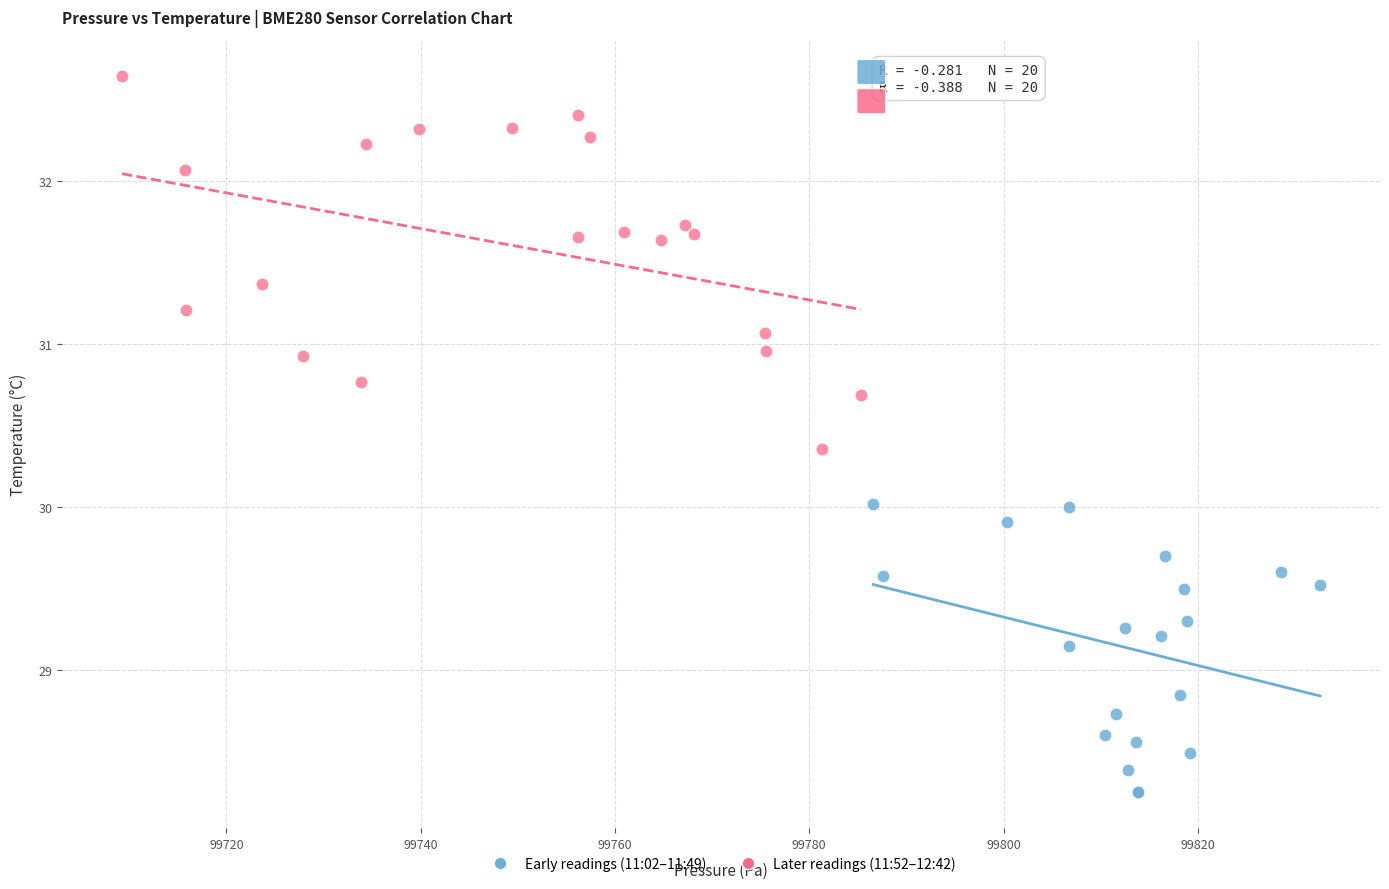

Which series reaches the minimum Y coordinate?

Early readings (11:02–11:49)